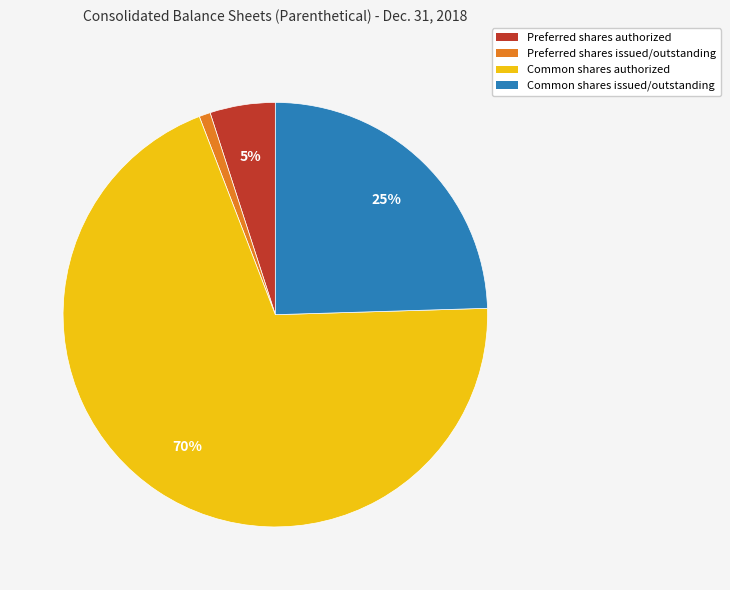

Is the sum of Preferred shares authorized and Common shares authorized greater than half?

Yes